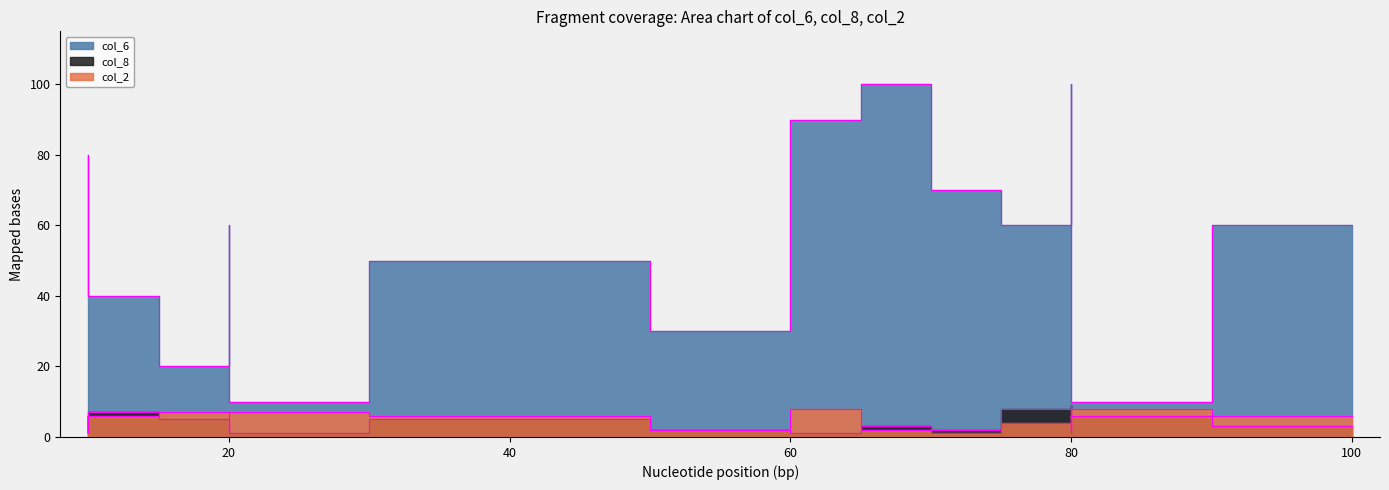

How many lines are shown in the chart?

3